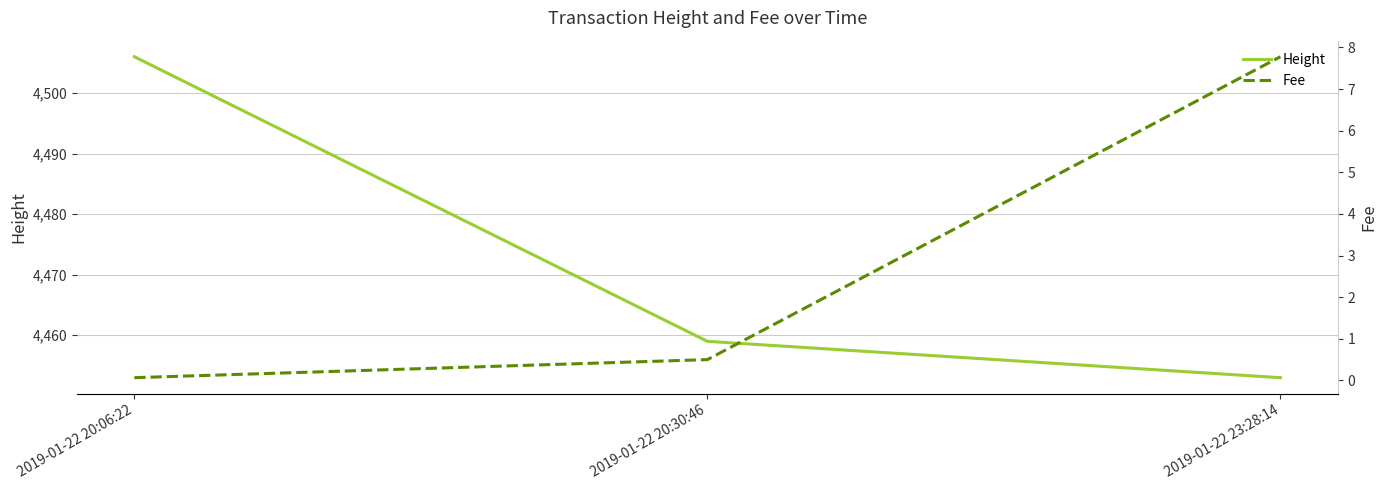

List the series in order of their peak value, highest first.

Height, Fee